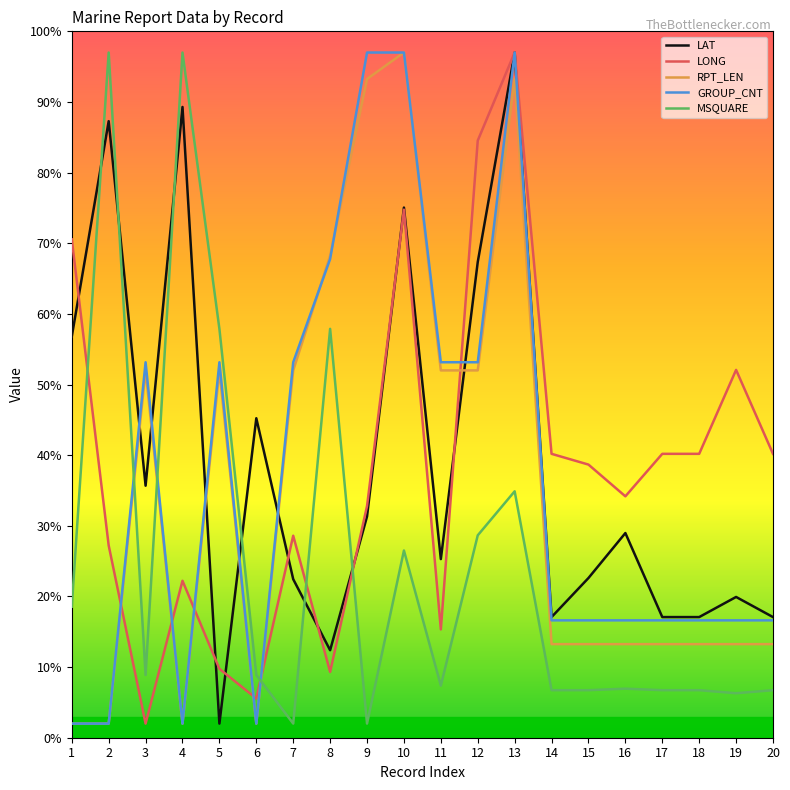

What is the maximum value shown in the chart?

97.0